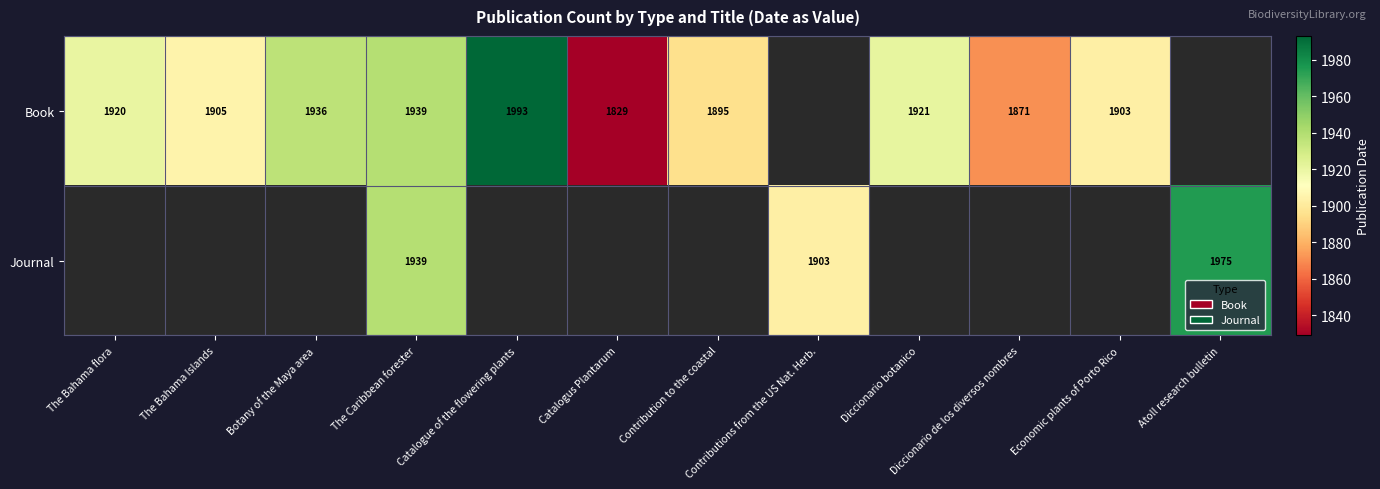

Is the value of Book at Diccionario de los diversos nombres greater than the value of Journal at The Caribbean forester?

No